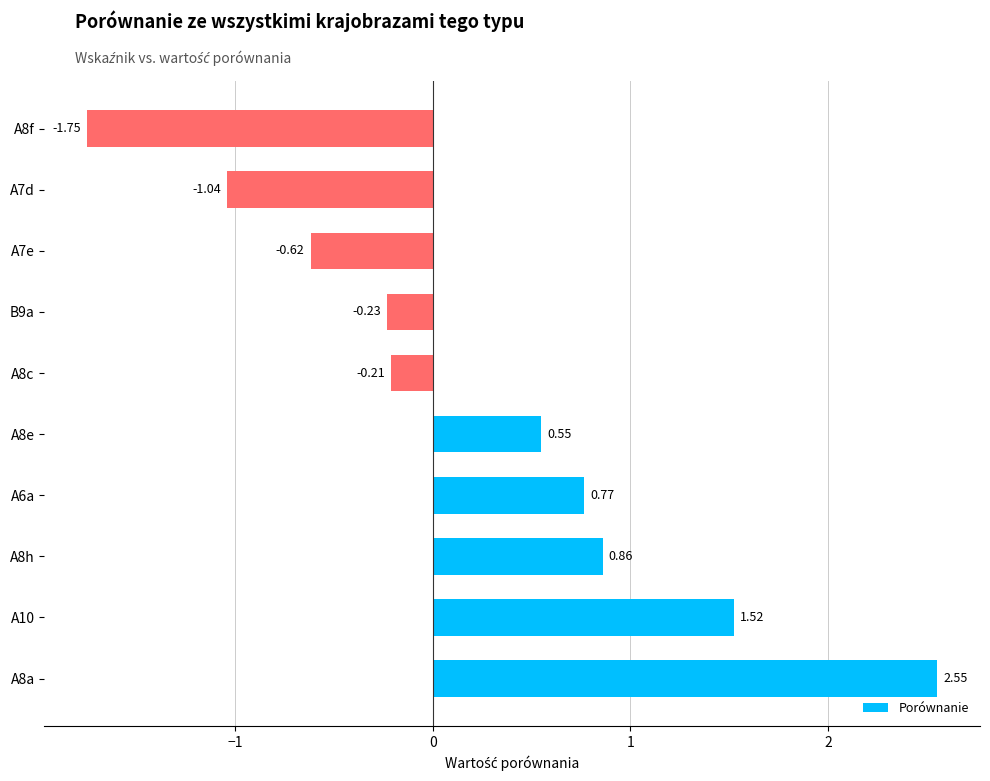

Are the bars grouped side by side (vs. stacked)?

No